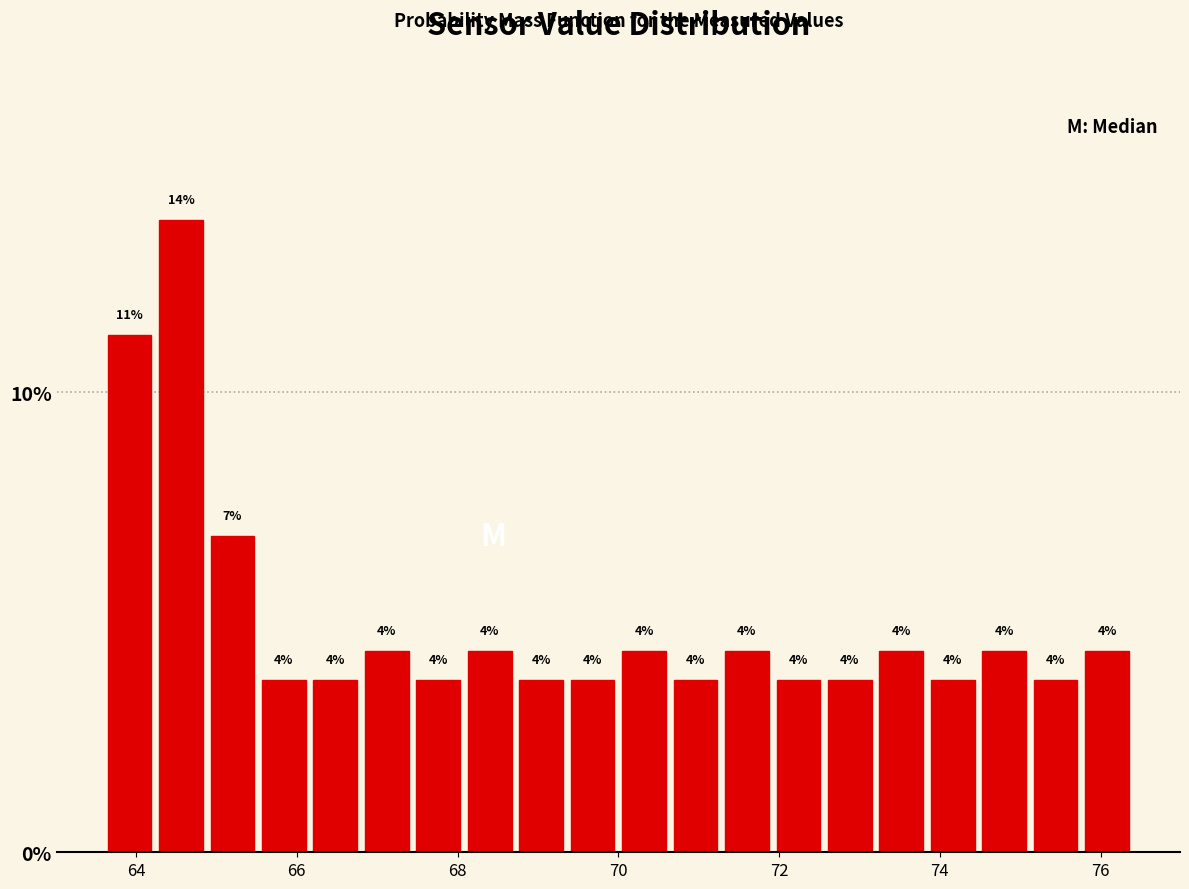

Read against the x-axis, roughly where is the centre of the tallest bar?

64.6